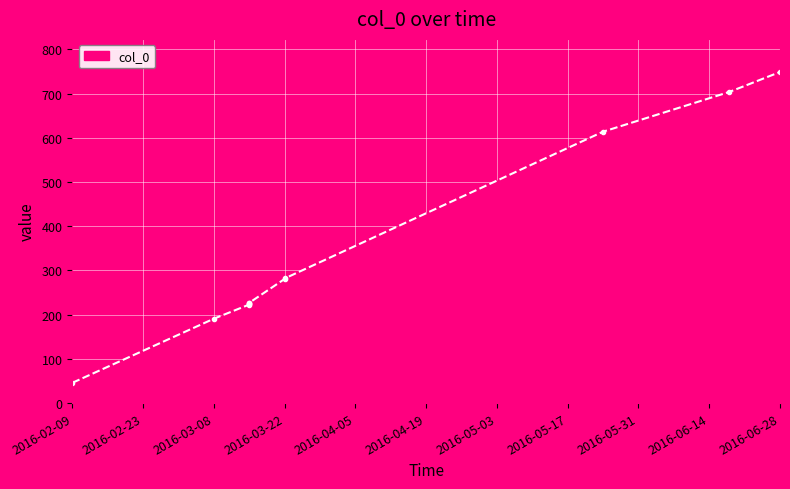

What is the sum of all values?

3992